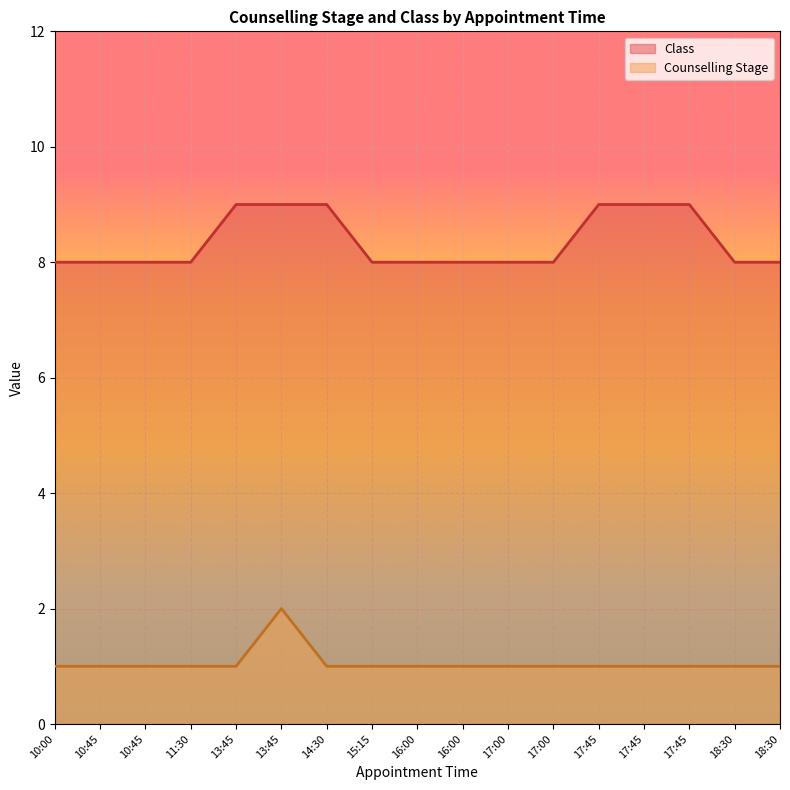

Reading right to left, extract all data points from this chart.

Counselling Stage: 18:30=1	18:30=1	17:45=1	17:45=1	17:45=1	17:00=1	17:00=1	16:00=1	16:00=1	15:15=1	14:30=1	13:45=2	13:45=1	11:30=1	10:45=1	10:45=1	10:00=1
Class: 18:30=8	18:30=8	17:45=9	17:45=9	17:45=9	17:00=8	17:00=8	16:00=8	16:00=8	15:15=8	14:30=9	13:45=9	13:45=9	11:30=8	10:45=8	10:45=8	10:00=8